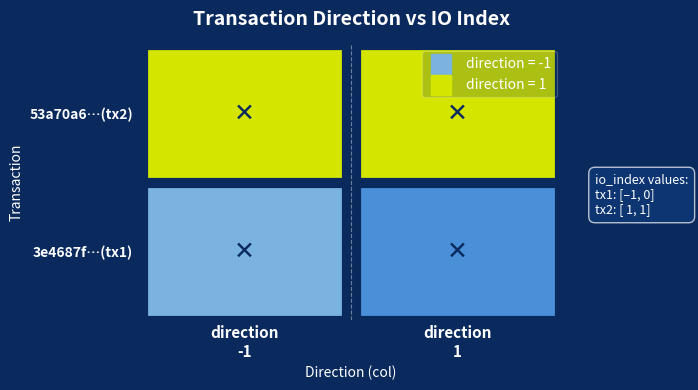

Reading left to right, transcribe all the data shown in this chart.

3e4687f90926e05e03c535c95a0fc5cbd685cca: 0=-1	1=0
53a70a645edaafdf3ea14e0aec9ebac66e4ce8b: 0=1	1=1